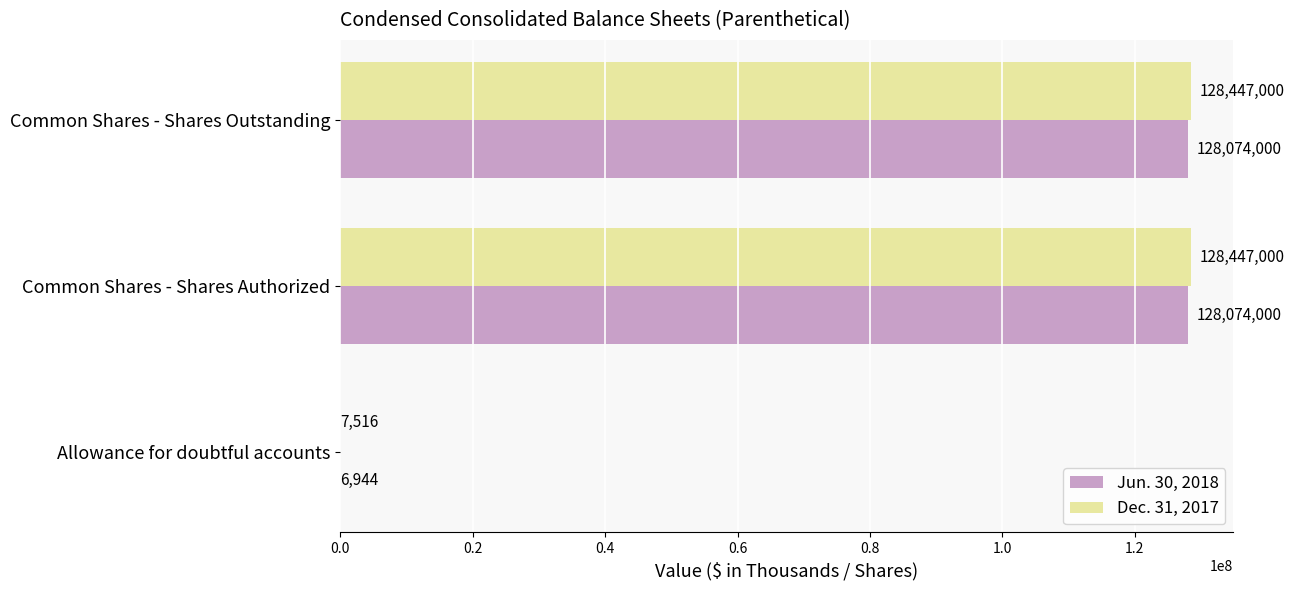

Where is Dec. 31, 2017 nearest to the value 64227258?

Allowance for doubtful accounts